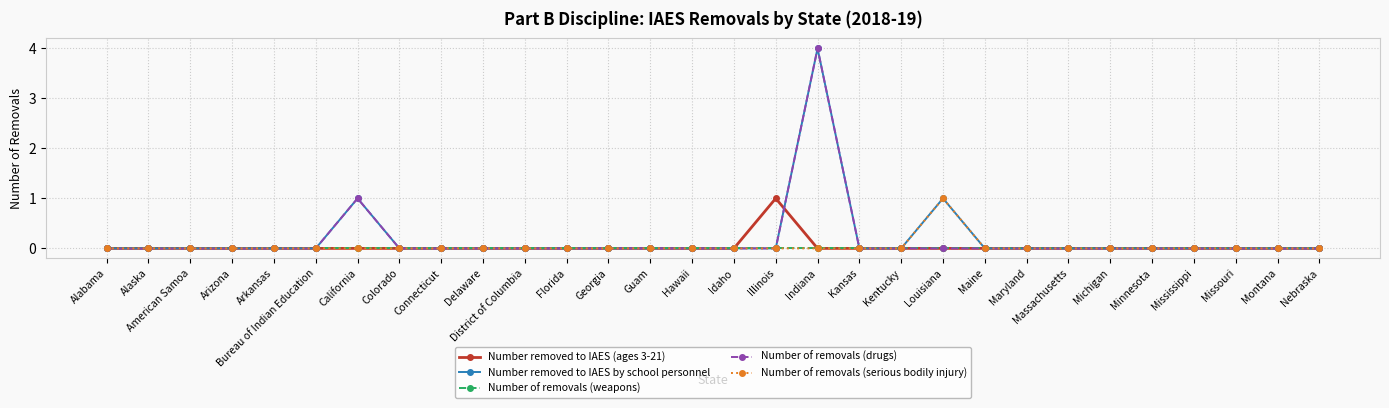

Reading right to left, what are all the values shown in this chart?

Number removed to IAES (ages 3-21): Nebraska=0	Montana=0	Missouri=0	Mississippi=0	Minnesota=0	Michigan=0	Massachusetts=0	Maryland=0	Maine=0	Louisiana=0	Kentucky=0	Kansas=0	Indiana=0	Illinois=1	Idaho=0	Hawaii=0	Guam=0	Georgia=0	Florida=0	District of Columbia=0	Delaware=0	Connecticut=0	Colorado=0	California=0	Bureau of Indian Education=0	Arkansas=0	Arizona=0	American Samoa=0	Alaska=0	Alabama=0
Number removed to IAES by school personnel: Nebraska=0	Montana=0	Missouri=0	Mississippi=0	Minnesota=0	Michigan=0	Massachusetts=0	Maryland=0	Maine=0	Louisiana=1	Kentucky=0	Kansas=0	Indiana=4	Illinois=0	Idaho=0	Hawaii=0	Guam=0	Georgia=0	Florida=0	District of Columbia=0	Delaware=0	Connecticut=0	Colorado=0	California=1	Bureau of Indian Education=0	Arkansas=0	Arizona=0	American Samoa=0	Alaska=0	Alabama=0
Number of removals (weapons): Nebraska=0	Montana=0	Missouri=0	Mississippi=0	Minnesota=0	Michigan=0	Massachusetts=0	Maryland=0	Maine=0	Louisiana=0	Kentucky=0	Kansas=0	Indiana=0	Illinois=0	Idaho=0	Hawaii=0	Guam=0	Georgia=0	Florida=0	District of Columbia=0	Delaware=0	Connecticut=0	Colorado=0	California=0	Bureau of Indian Education=0	Arkansas=0	Arizona=0	American Samoa=0	Alaska=0	Alabama=0
Number of removals (drugs): Nebraska=0	Montana=0	Missouri=0	Mississippi=0	Minnesota=0	Michigan=0	Massachusetts=0	Maryland=0	Maine=0	Louisiana=0	Kentucky=0	Kansas=0	Indiana=4	Illinois=0	Idaho=0	Hawaii=0	Guam=0	Georgia=0	Florida=0	District of Columbia=0	Delaware=0	Connecticut=0	Colorado=0	California=1	Bureau of Indian Education=0	Arkansas=0	Arizona=0	American Samoa=0	Alaska=0	Alabama=0
Number of removals (serious bodily injury): Nebraska=0	Montana=0	Missouri=0	Mississippi=0	Minnesota=0	Michigan=0	Massachusetts=0	Maryland=0	Maine=0	Louisiana=1	Kentucky=0	Kansas=0	Indiana=0	Illinois=0	Idaho=0	Hawaii=0	Guam=0	Georgia=0	Florida=0	District of Columbia=0	Delaware=0	Connecticut=0	Colorado=0	California=0	Bureau of Indian Education=0	Arkansas=0	Arizona=0	American Samoa=0	Alaska=0	Alabama=0